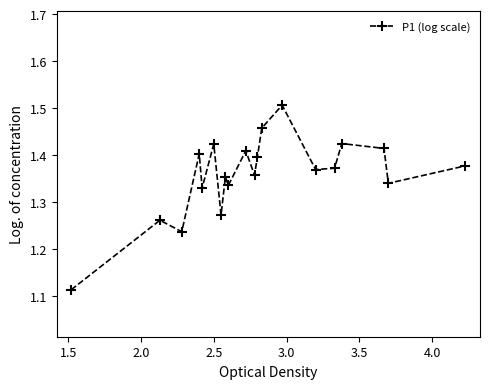

Is this an area chart (filled region under the line)?

No